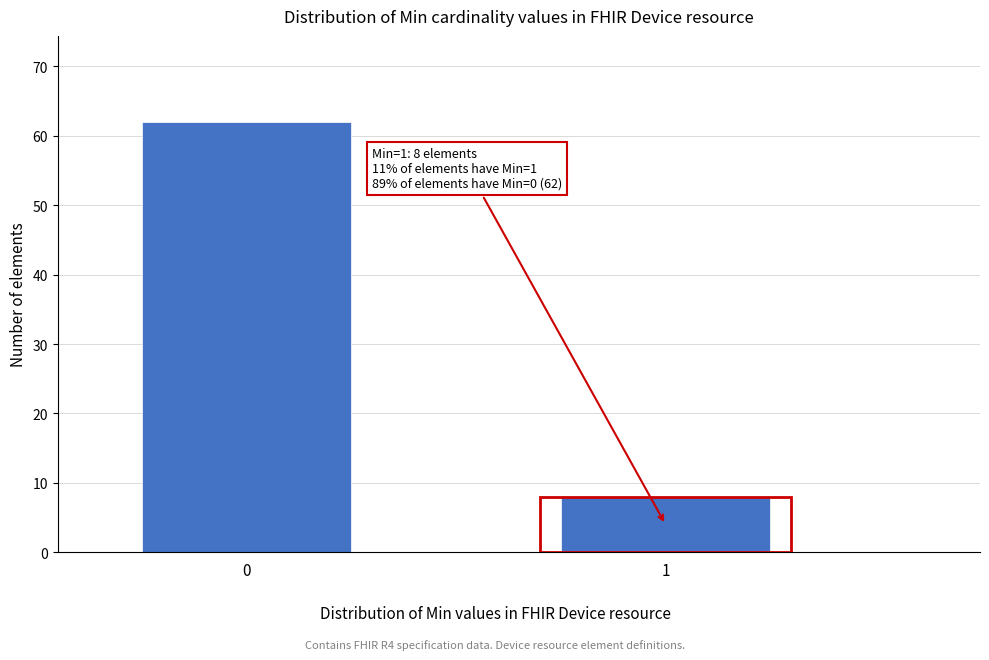

Reading left to right, what are all the values shown in this chart?

0=62	1=8